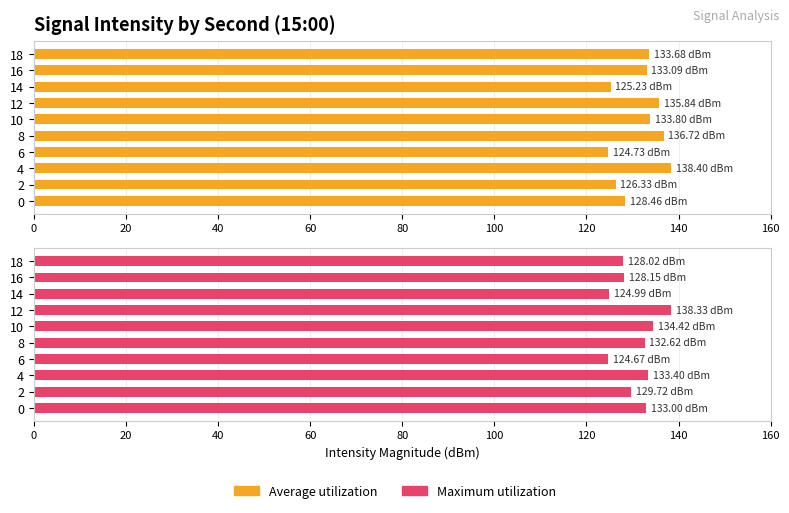

What is the difference between the highest and lowest values at 10?

0.6